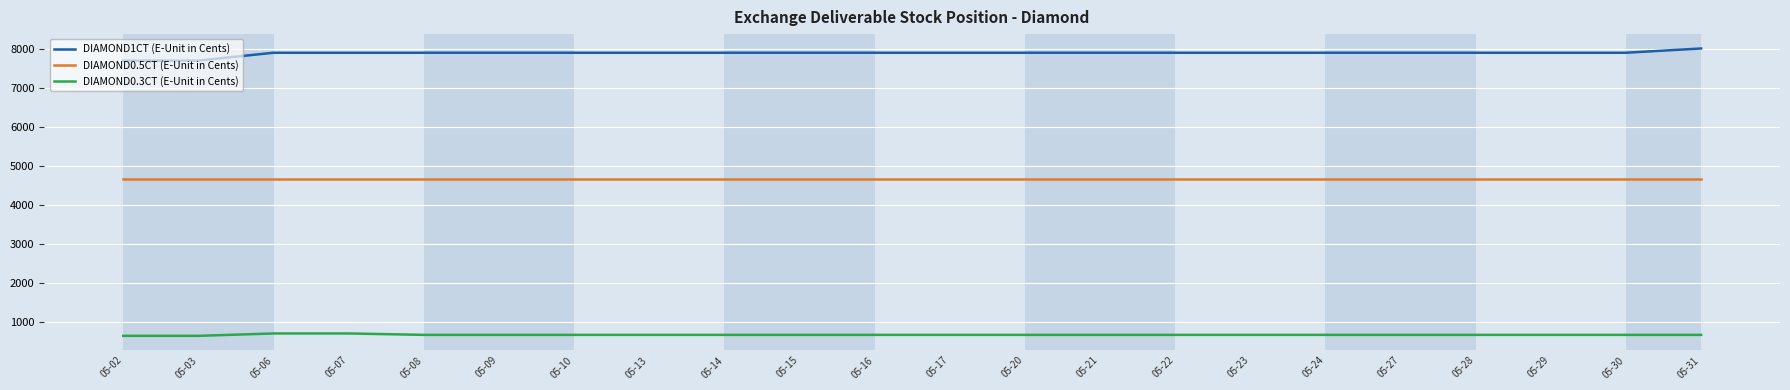

The DIAMOND0.3CT (E-Unit in Cents) series shows 1166 at 05-22. True or false?

False